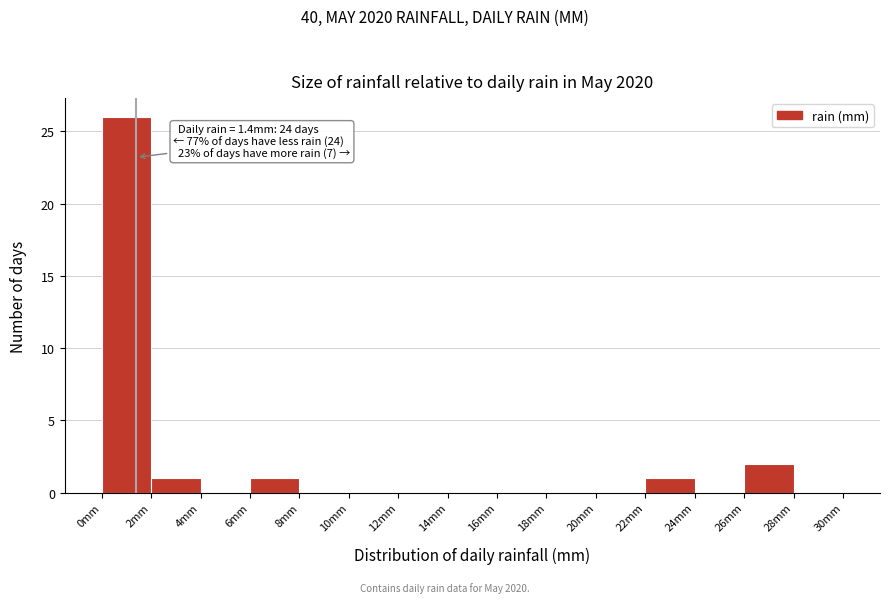

Over which range of the x-axis is the bar tallest?

0 to 2